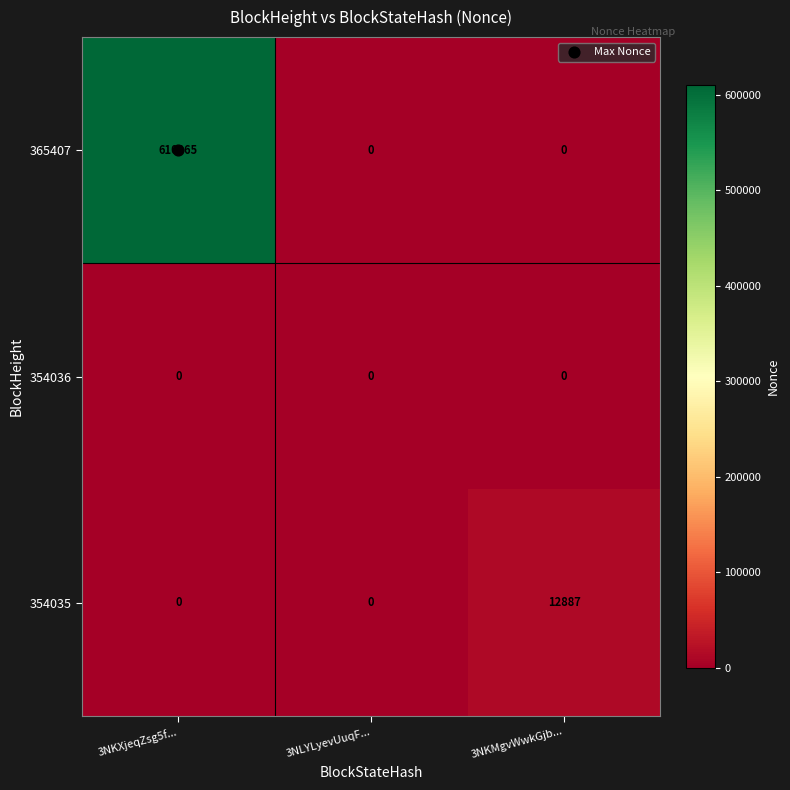

Which series changed the most between 3NKXjeqZsg5f... and 3NLYLyevUuqF...?

365407